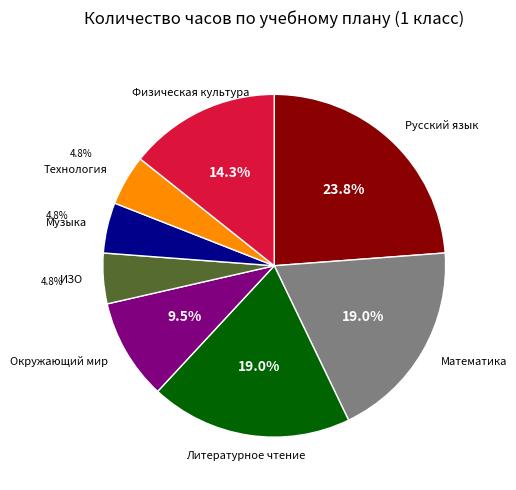

Is there a majority slice in this chart?

No